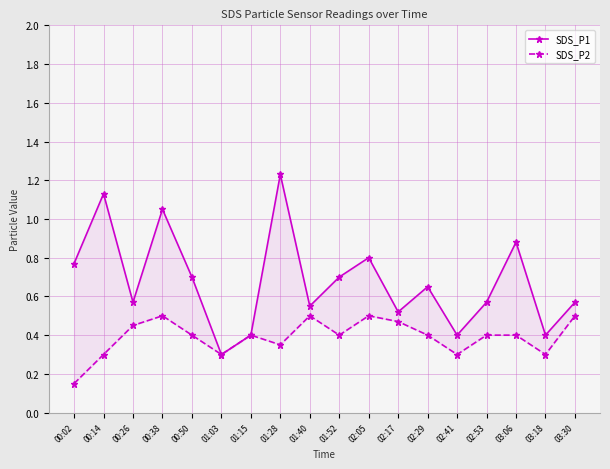

The SDS_P2 series shows 0.7 at 03:30. True or false?

False